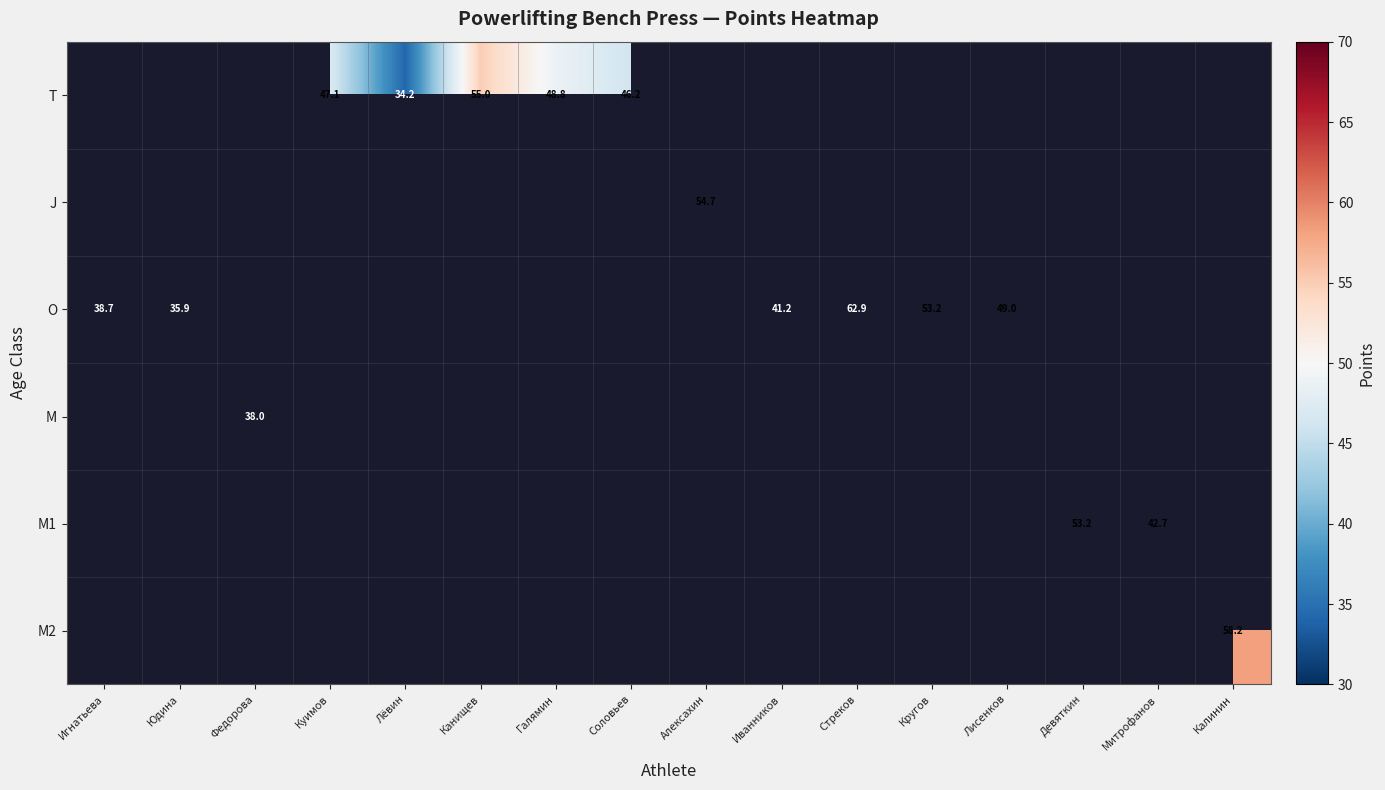

How many distinct data groups are displayed?

6